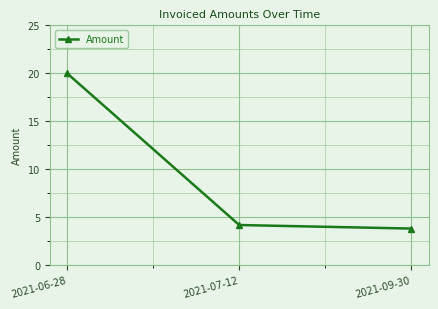

Count the number of values greater than 4.

2